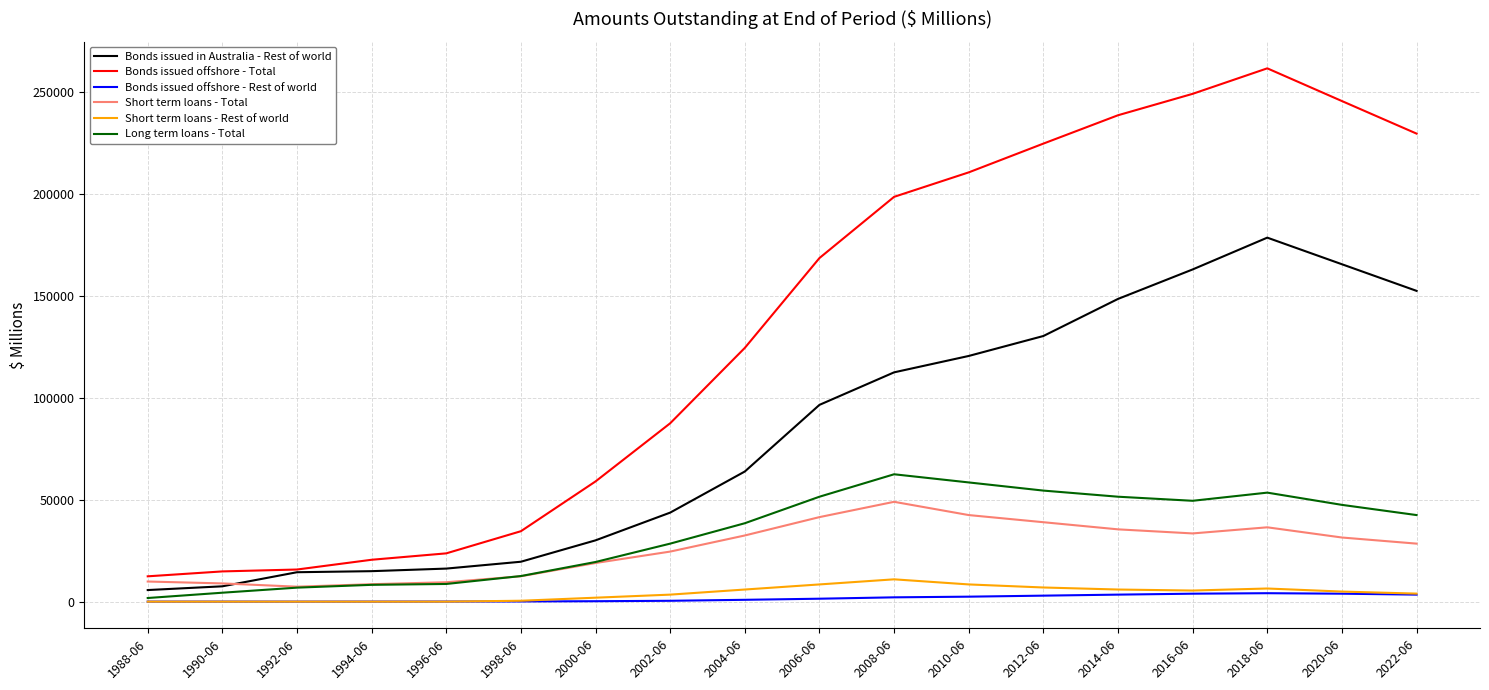

True or false: Short term loans - Total and Bonds issued offshore - Total intersect in this chart.

False